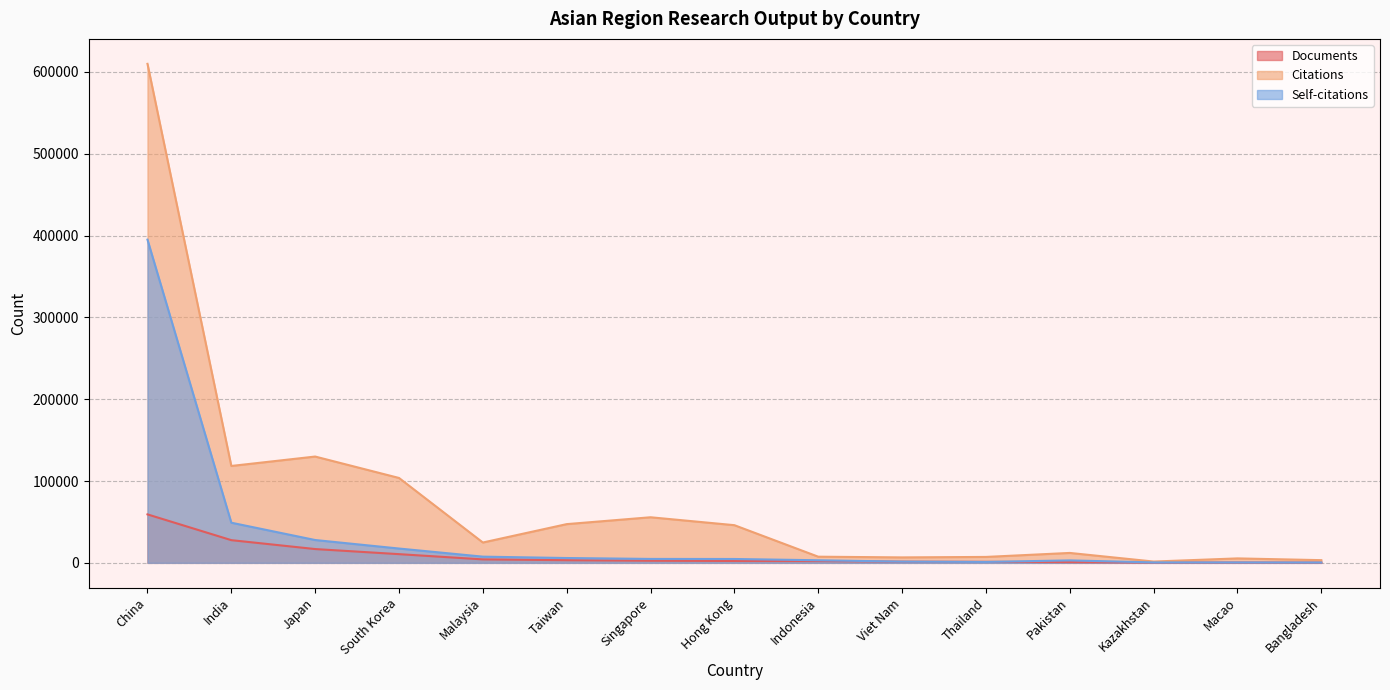

What is the spread (max minus min) of values at Singapore?

53128